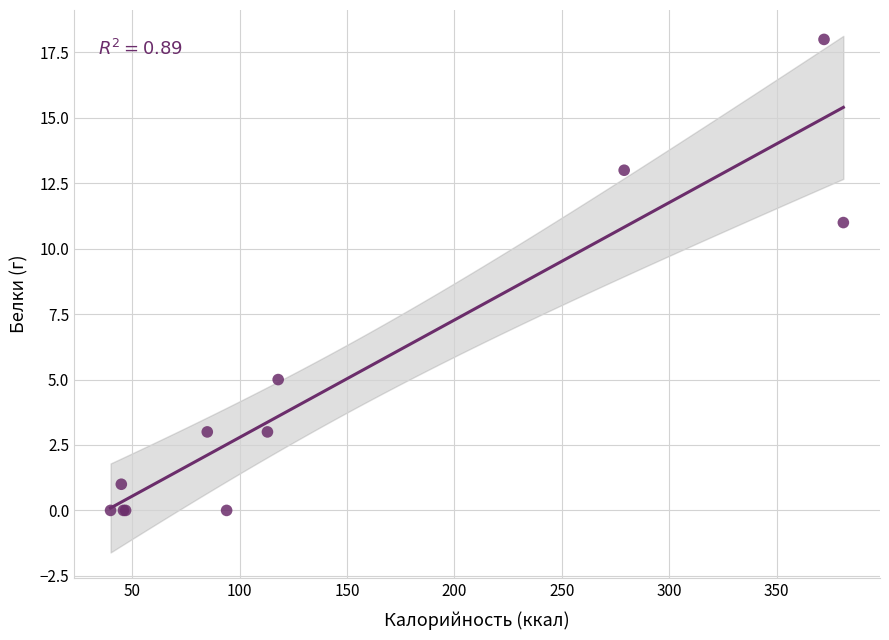

What Y value in the scatter plot is closest to 9?

11